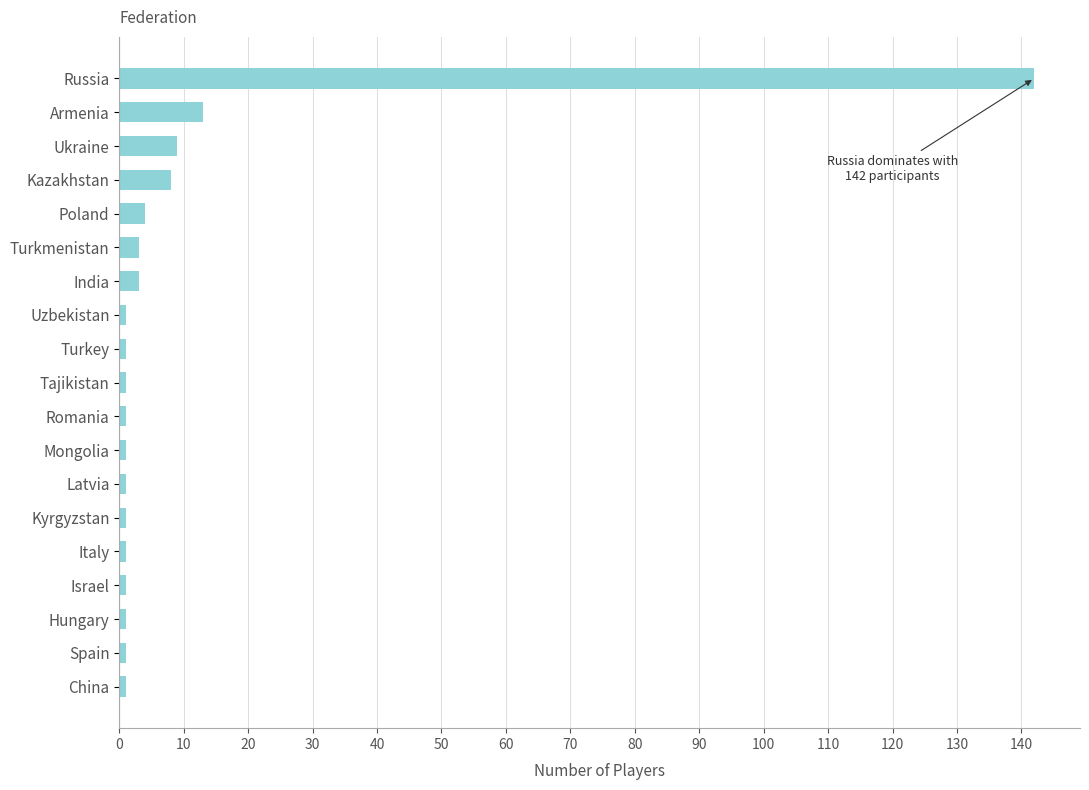

Which label corresponds to the largest value in the chart?

Russia